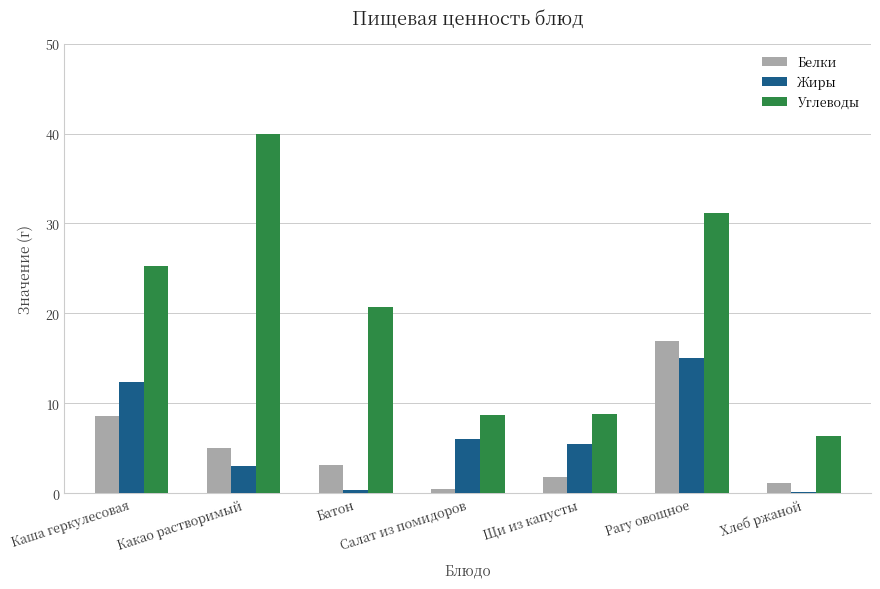

How many data points in Белки are above 3?

4